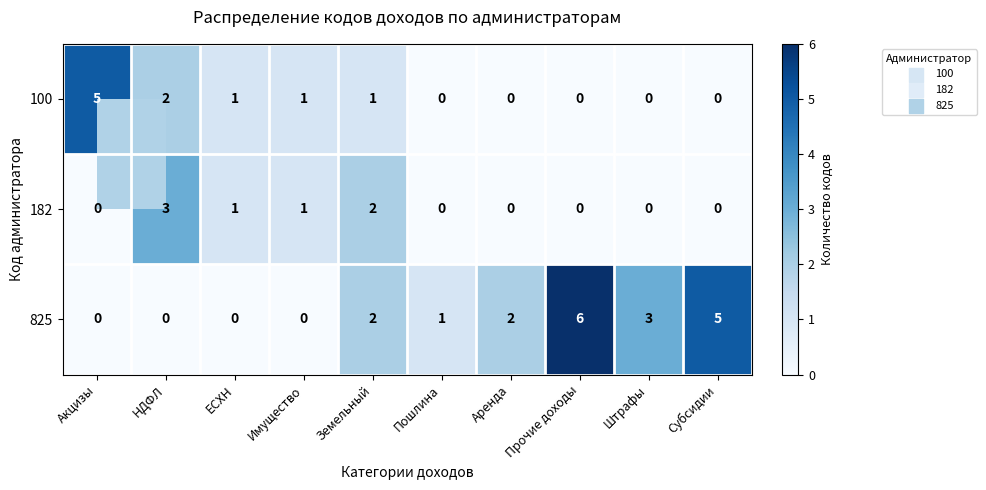

Which series has the widest spread of values?

825